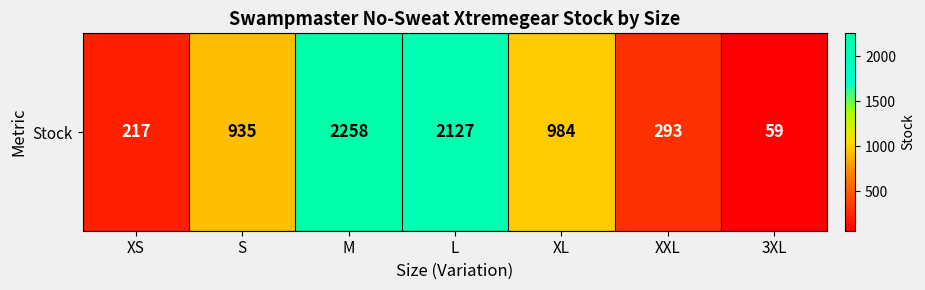

What is the difference between the maximum and second lowest values?

2041